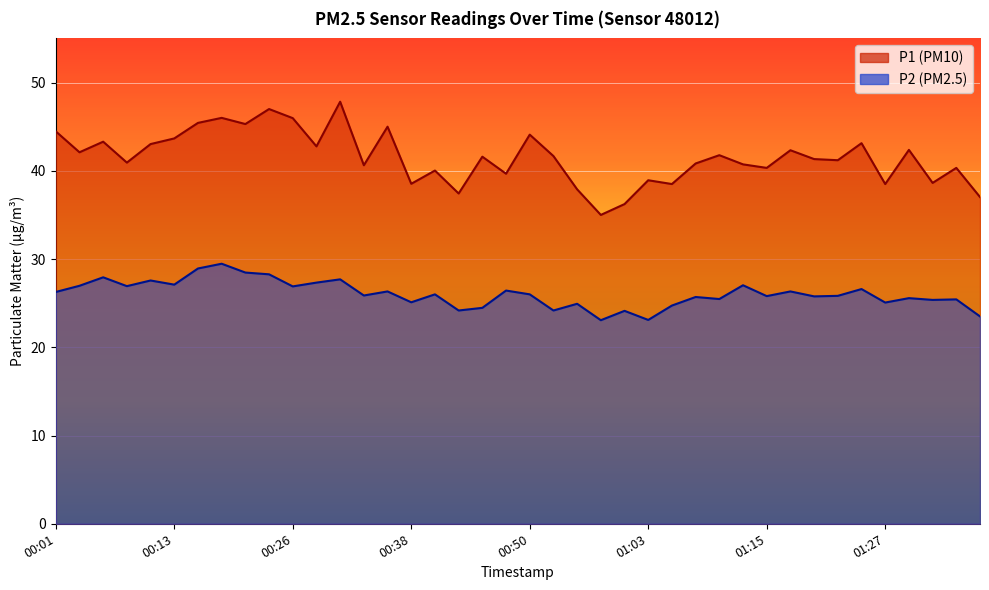

List the labels in order of P1 value, smallest first.

00:58, 01:00, 01:37, 00:43, 00:55, 01:05, 01:27, 00:38, 01:32, 01:03, 00:48, 00:40, 01:15, 01:35, 00:33, 01:12, 01:08, 00:08, 01:22, 01:20, 00:45, 00:53, 01:10, 00:03, 01:17, 01:30, 00:28, 00:11, 01:25, 00:06, 00:13, 00:50, 00:01, 00:35, 00:21, 00:16, 00:26, 00:18, 00:23, 00:31